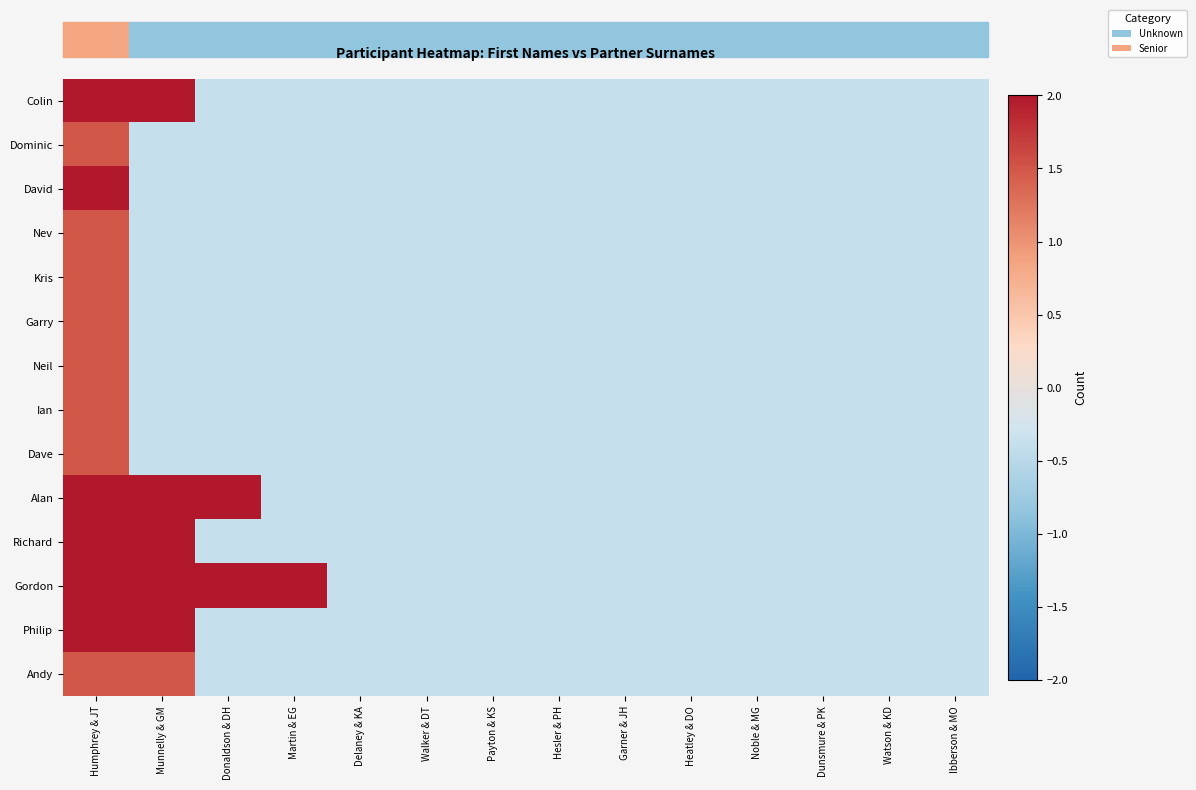

Which has a higher value, Delaney & KA or Garner & JH?

Delaney & KA